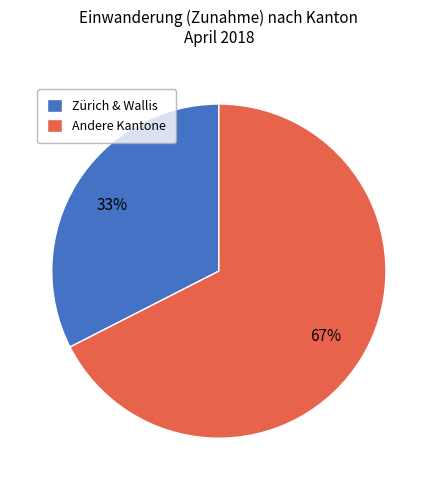

Count the number of slices in the pie.

2